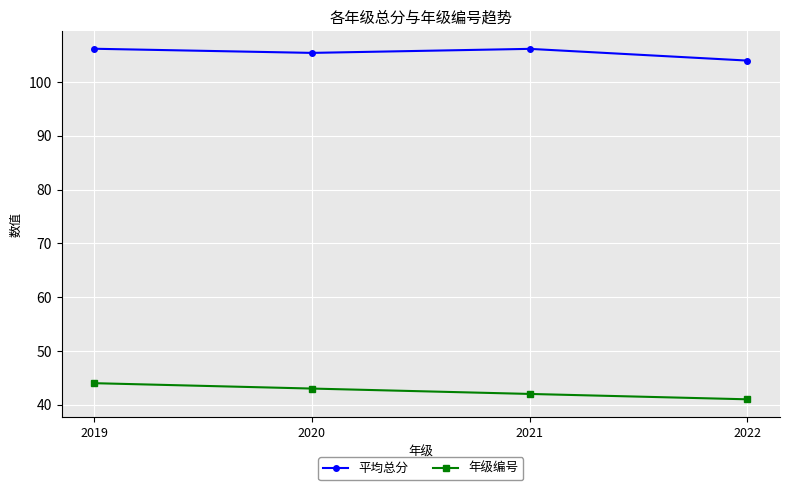

Which series changed the most between 2021 and 2022?

平均总分